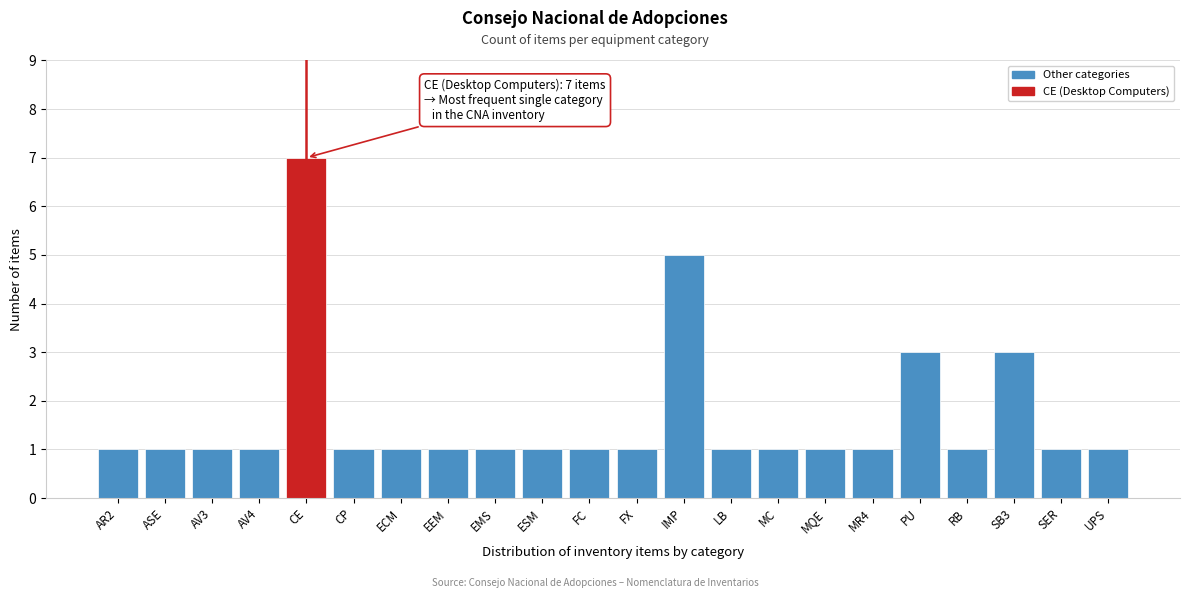

Reading left to right, what are all the values shown in this chart?

AR2=1	ASE=1	AV3=1	AV4=1	CE=7	CP=1	ECM=1	EEM=1	EMS=1	ESM=1	FC=1	FX=1	IMP=5	LB=1	MC=1	MQE=1	MR4=1	PU=3	RB=1	SB3=3	SER=1	UPS=1